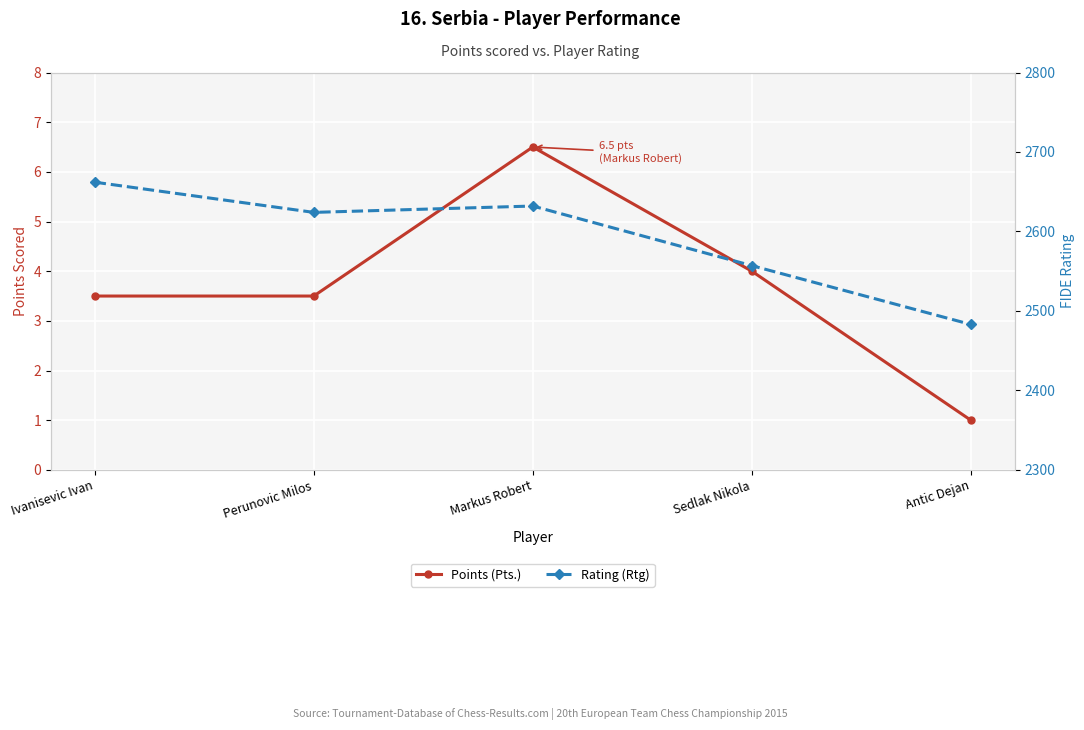

Reading right to left, what are all the values shown in this chart?

Points (Pts.): Antic Dejan=1.0	Sedlak Nikola=4.0	Markus Robert=6.5	Perunovic Milos=3.5	Ivanisevic Ivan=3.5
Rating (Rtg): Antic Dejan=2483.0	Sedlak Nikola=2557.0	Markus Robert=2632.0	Perunovic Milos=2624.0	Ivanisevic Ivan=2662.0